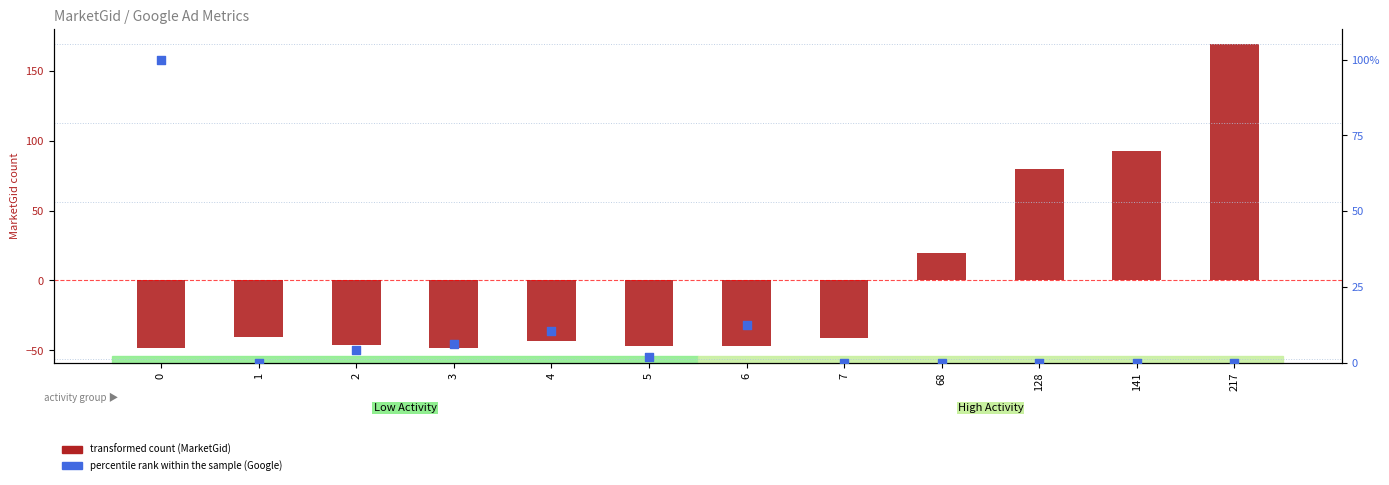

Is the value of transformed count (MarketGid) at 5 greater than the value of percentile rank within the sample (Google) at 217?

No